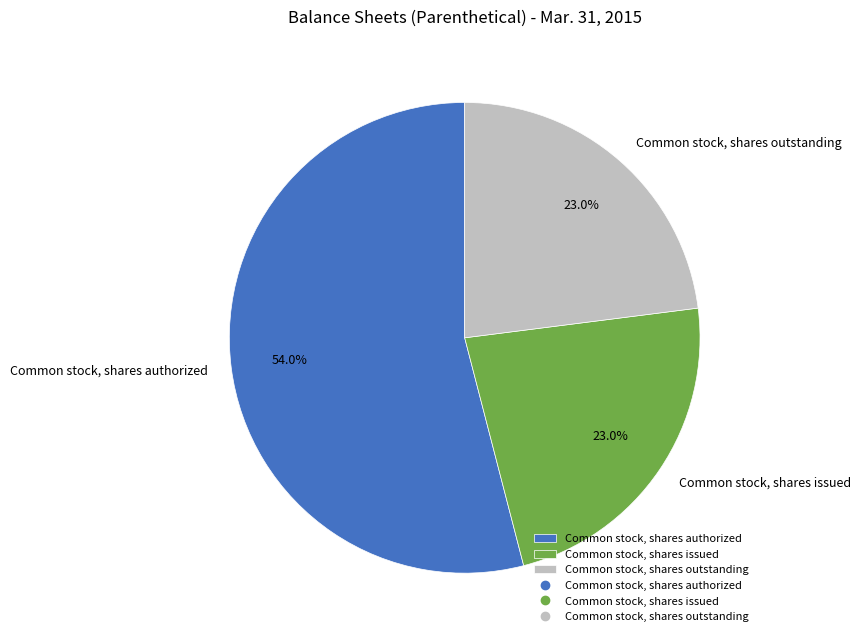

Which category has the biggest portion of the pie?

Common stock, shares authorized